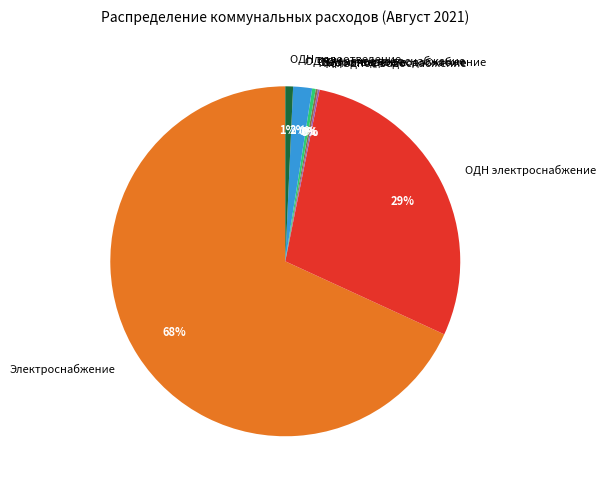

Combined, do Электроснабжение and ОДН электроснабжение account for over 50%?

Yes